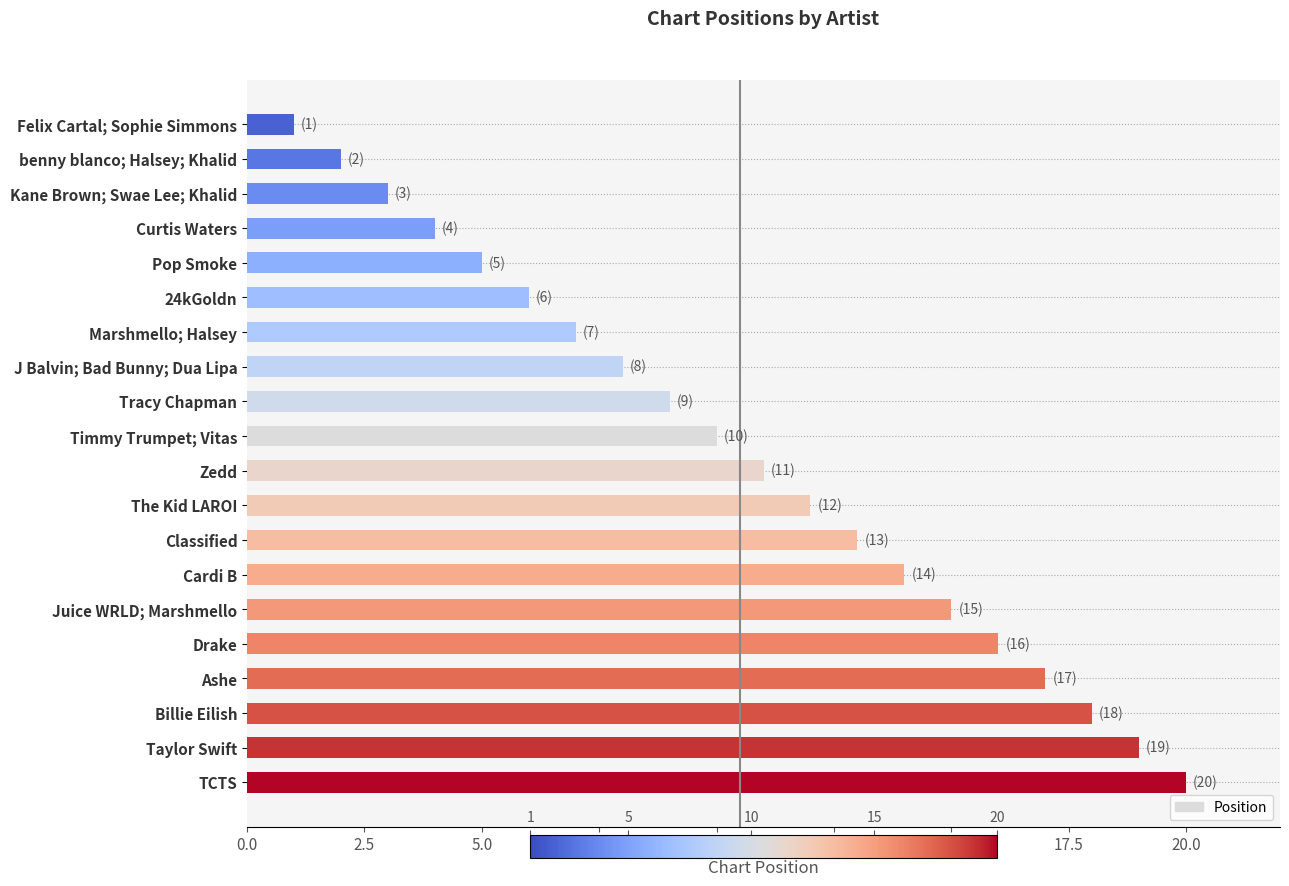

True or false: the data shows 11 at J Balvin; Bad Bunny; Dua Lipa.

False